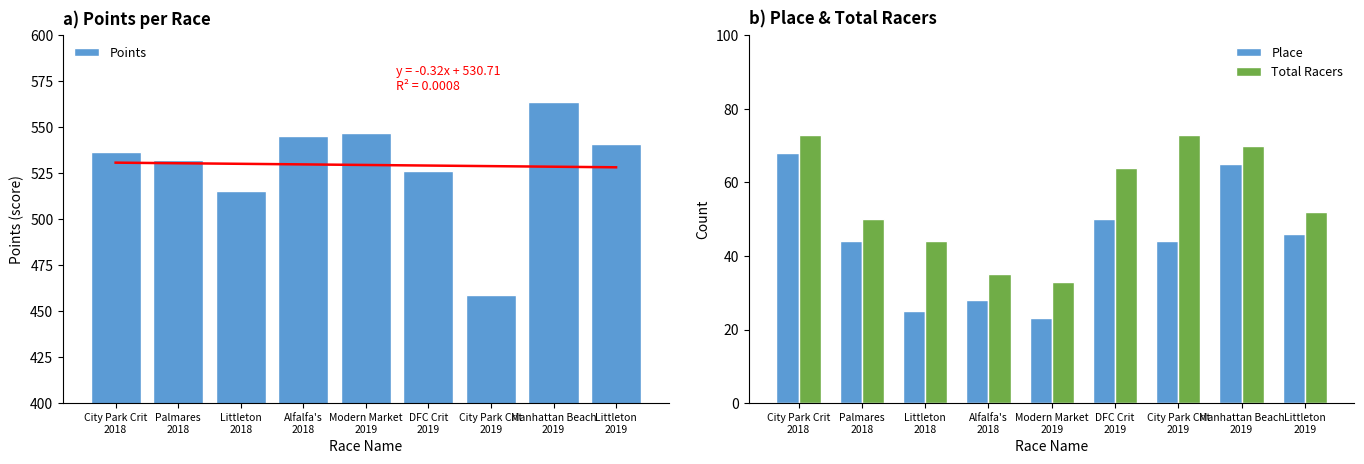

How many bars are there in total?

27